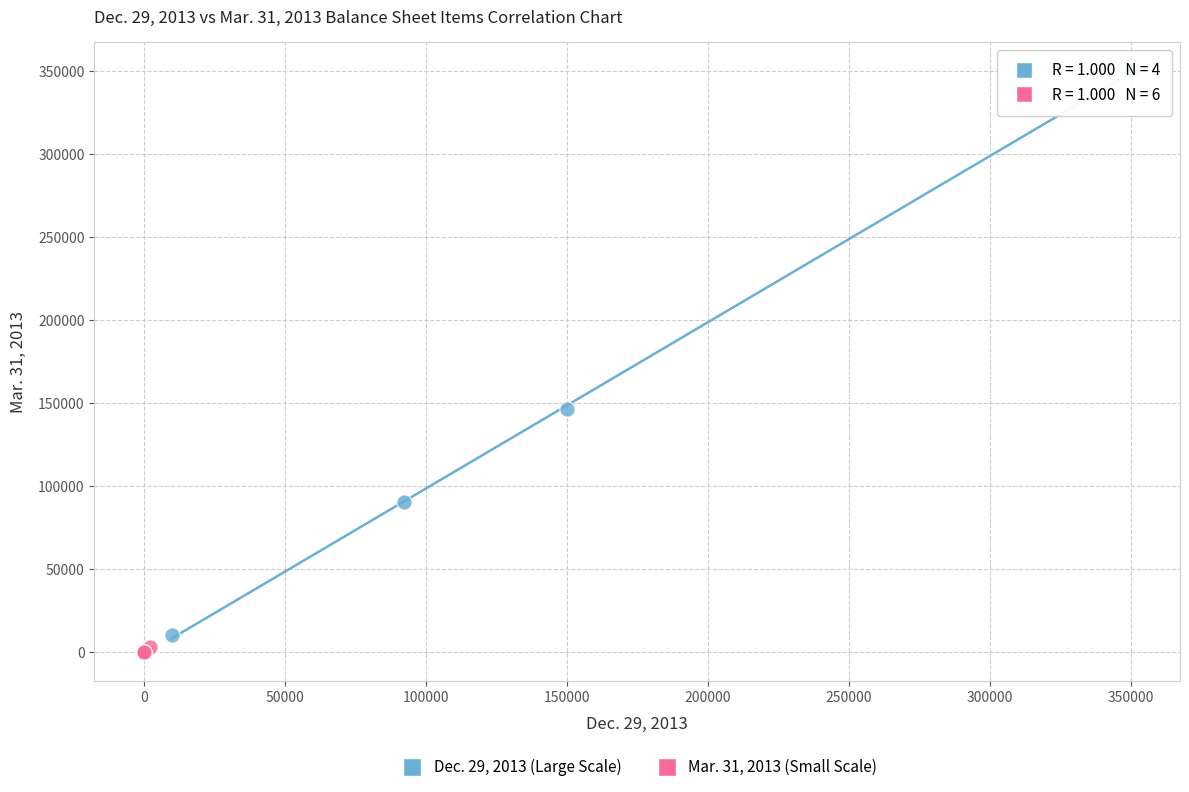

Which series reaches the maximum Y coordinate?

Dec. 29, 2013 (Large Scale)